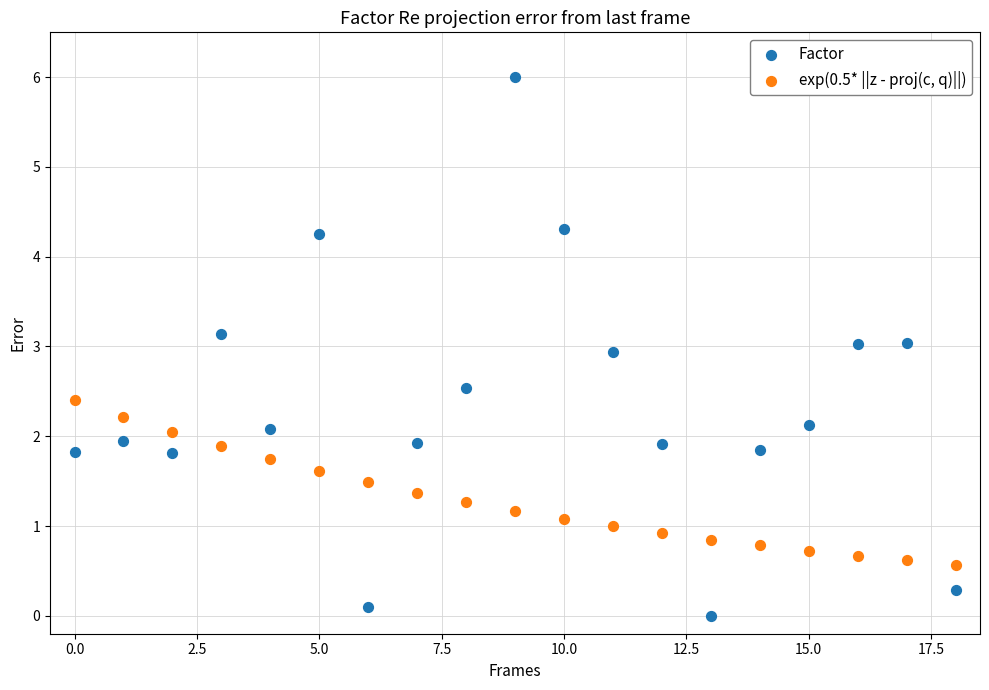

Which series contains the highest Y value?

Factor